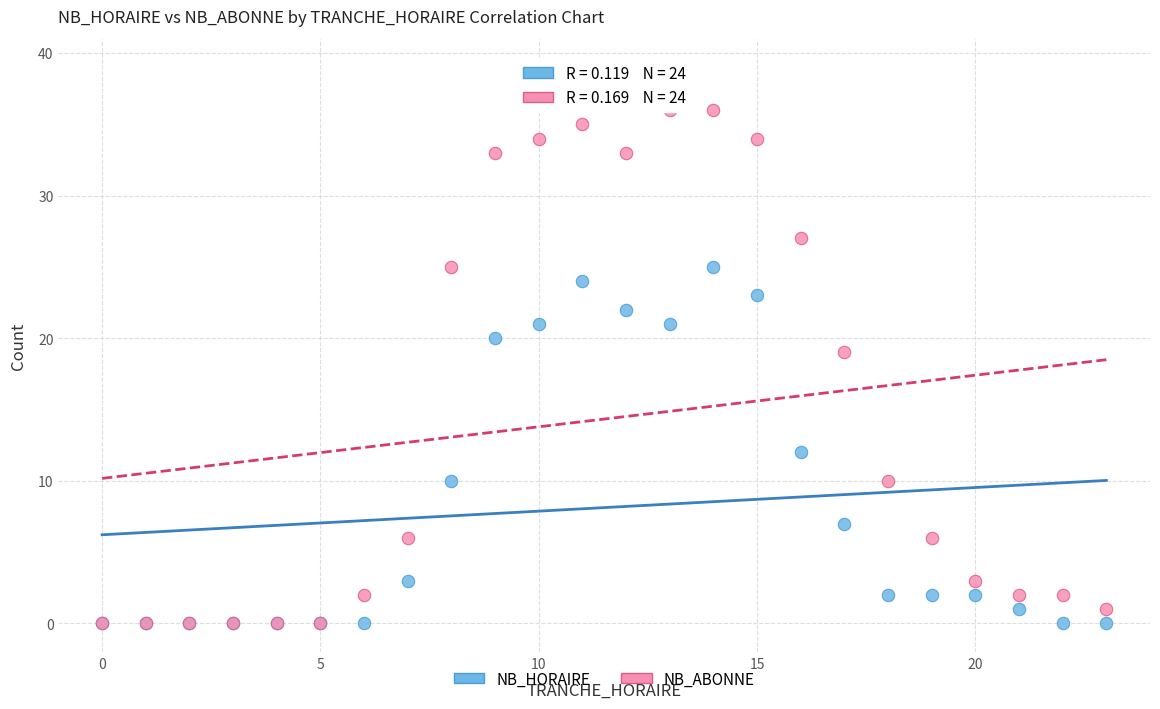

Which series has the largest Y range (max minus min)?

NB_ABONNE